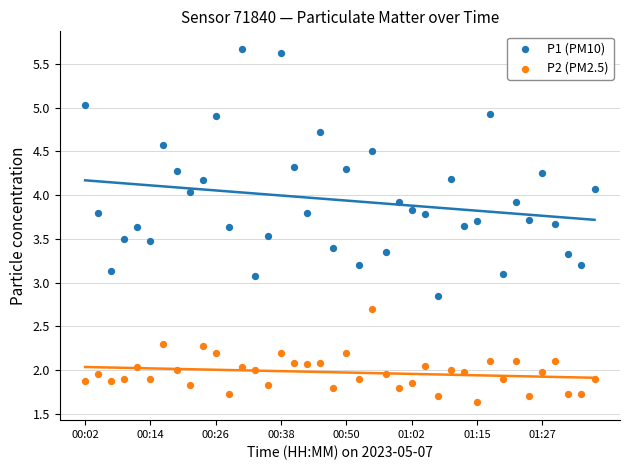

Which series contains the highest Y value?

P1 (PM10)